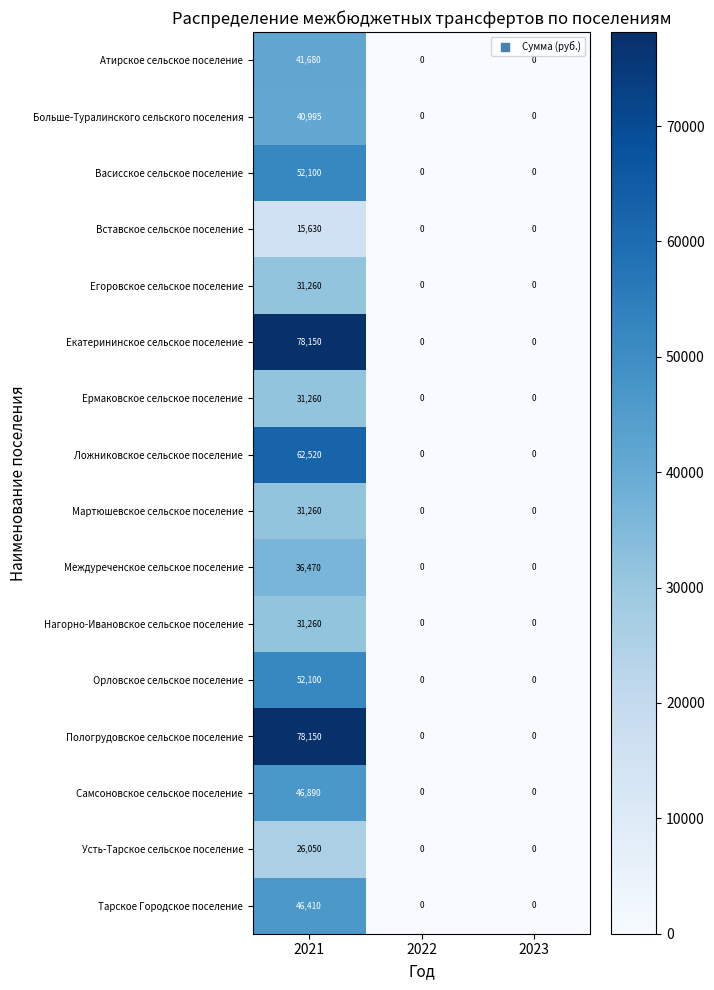

At which category is the sum across all series the highest?

2021